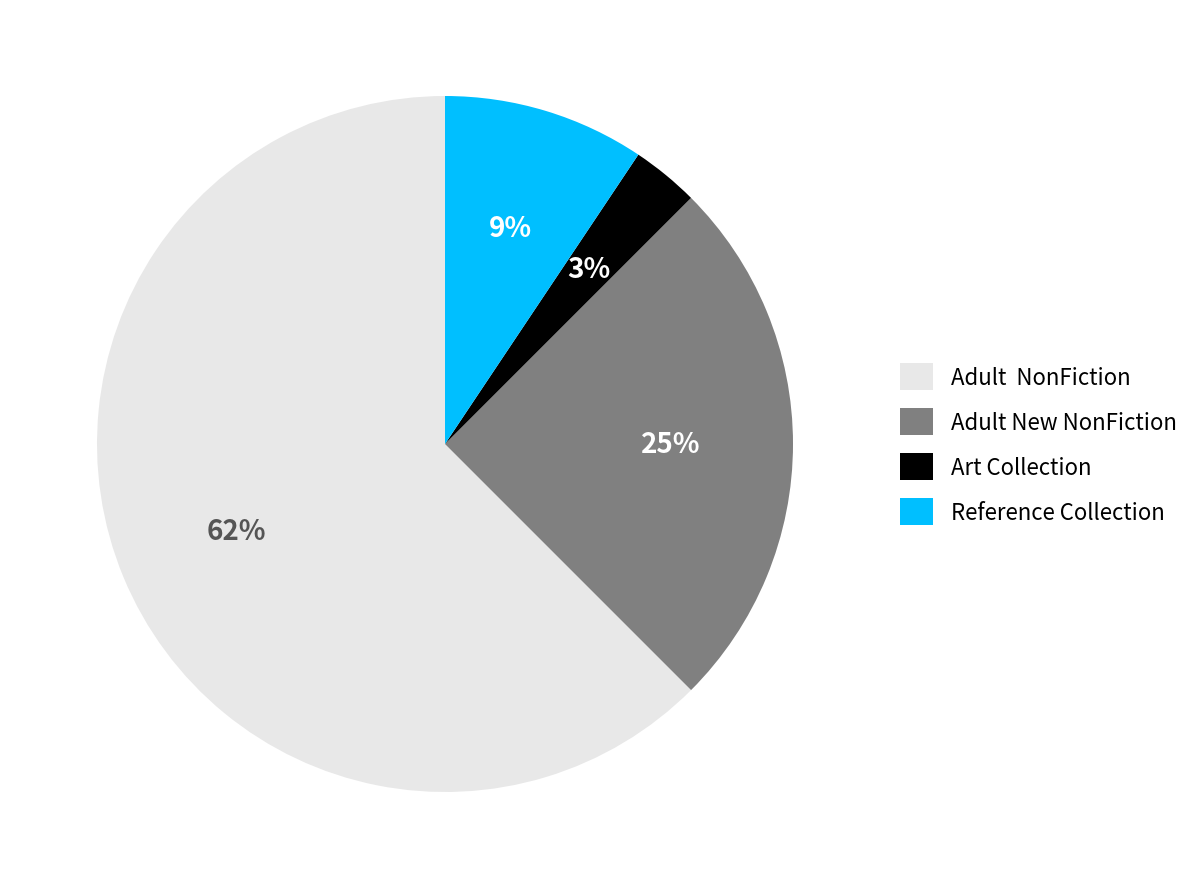

What is the ratio of the value at Adult NonFiction to the value at Adult New NonFiction?

2.5